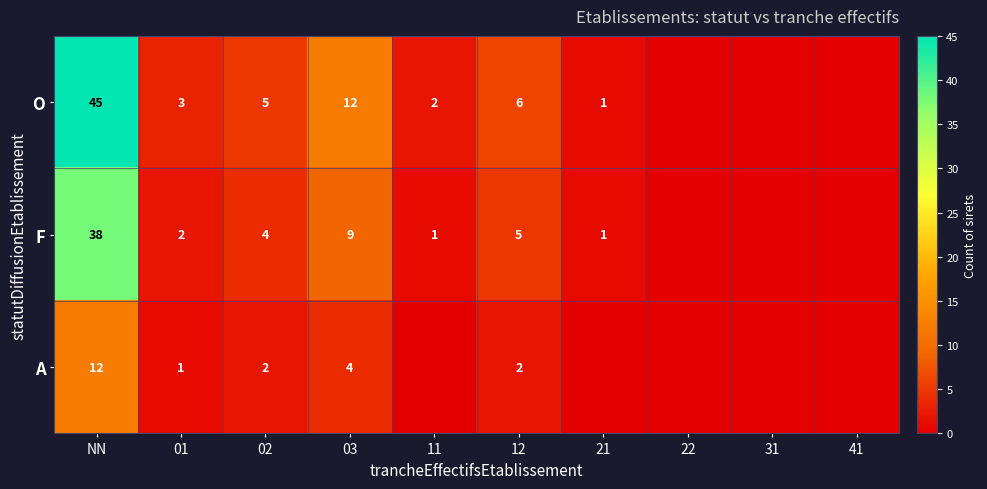

At 03, list the series in order from smallest to largest.

A, F, O